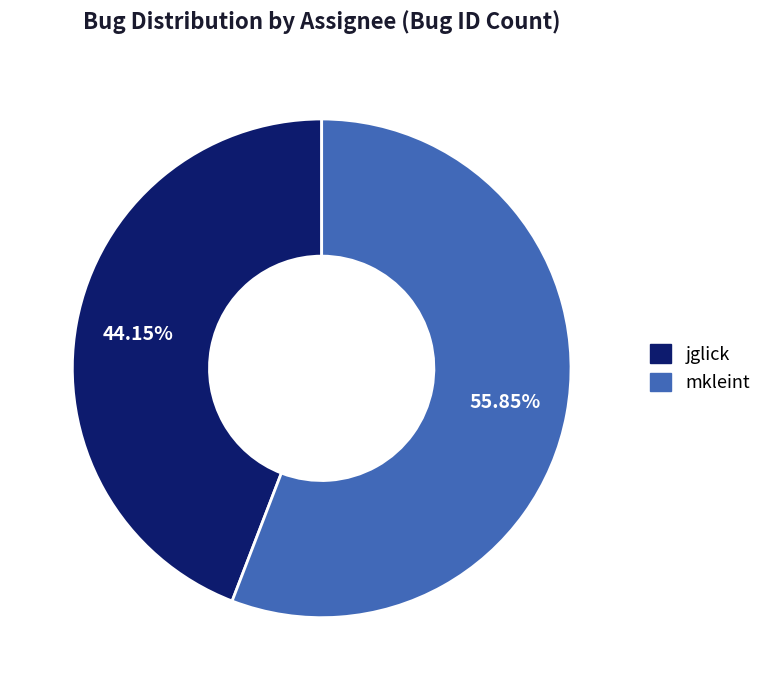

What is the smallest slice in the pie chart?

jglick